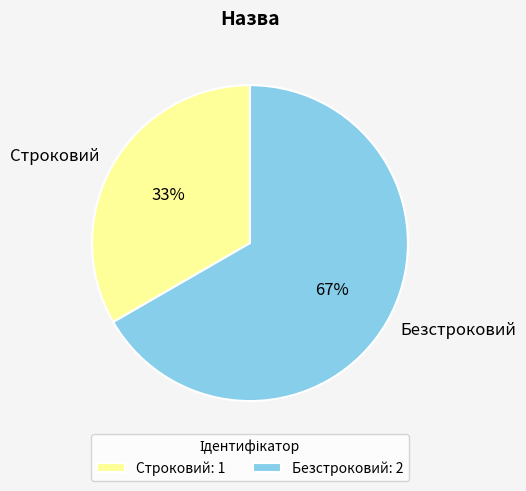

The Строковий slice represents 33% of the pie. True or false?

True